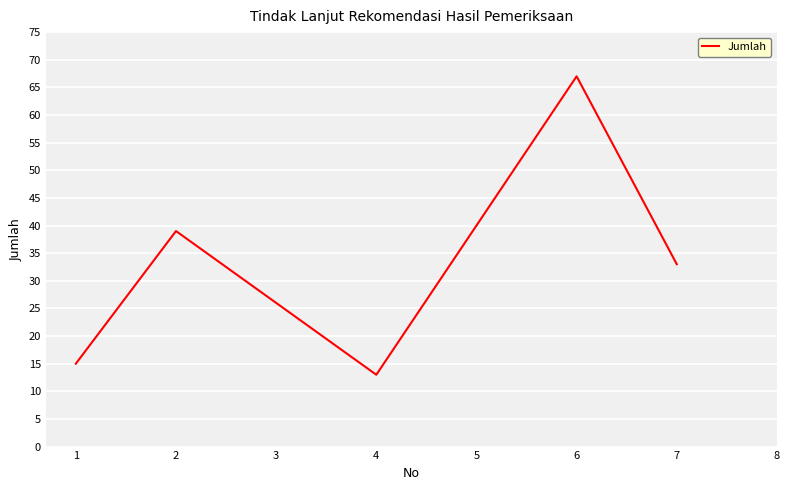

Is this an area chart (filled region under the line)?

No